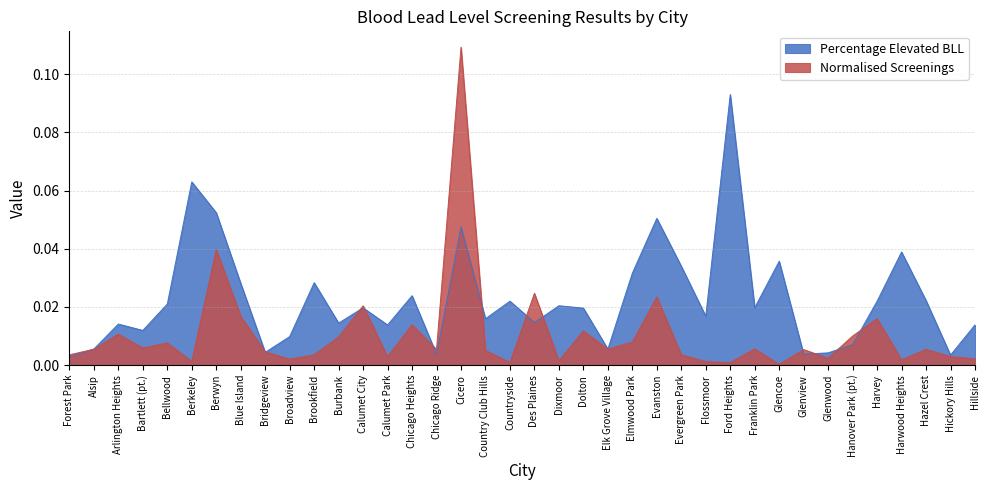

Reading left to right, list all the values displayed in this chart.

Percentage Elevated BLL: 0.0	0.0	0.0	0.0	0.0	0.1	0.1	0.0	0.0	0.0	0.0	0.0	0.0	0.0	0.0	0.0	0.0	0.0	0.0	0.0	0.0	0.0	0.0	0.0	0.1	0.0	0.0	0.1	0.0	0.0	0.0	0.0	0.0	0.0	0.0	0.0	0.0	0.0
Normalised Screenings: 0.0	0.0	0.0	0.0	0.0	0.0	0.0	0.0	0.0	0.0	0.0	0.0	0.0	0.0	0.0	0.0	0.1	0.0	0.0	0.0	0.0	0.0	0.0	0.0	0.0	0.0	0.0	0.0	0.0	0.0	0.0	0.0	0.0	0.0	0.0	0.0	0.0	0.0